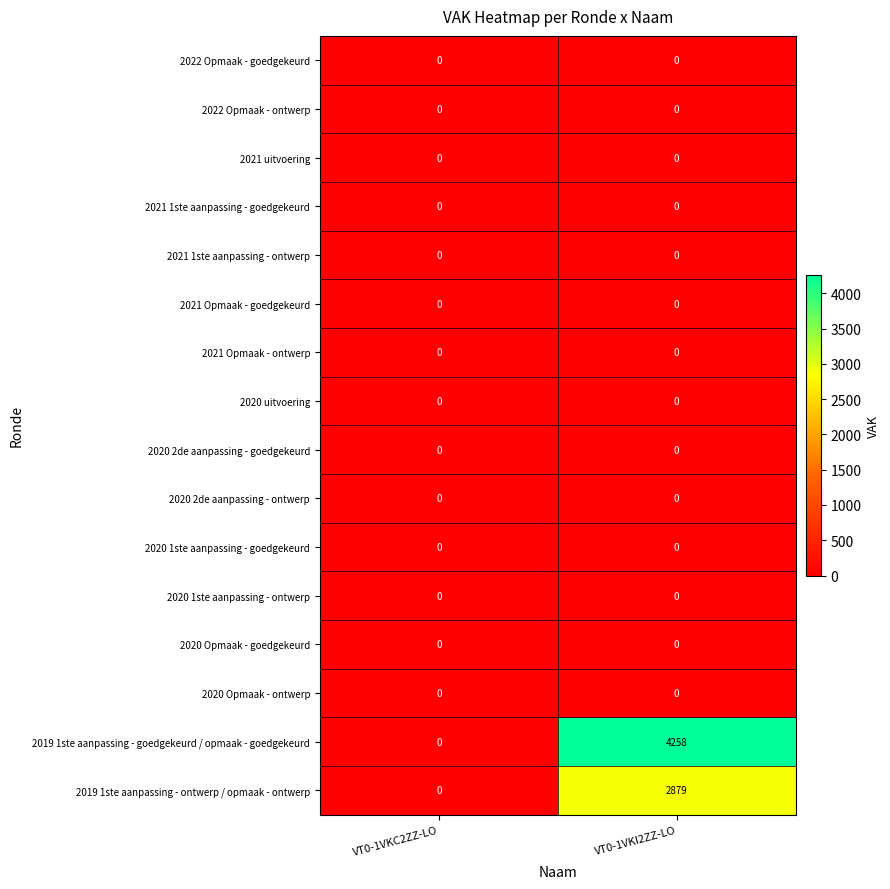

Read the 2019 1ste aanpassing - goedgekeurd / opmaak - goedgekeurd value at VT0-1VKI2ZZ-LO, to the nearest 10.

4260